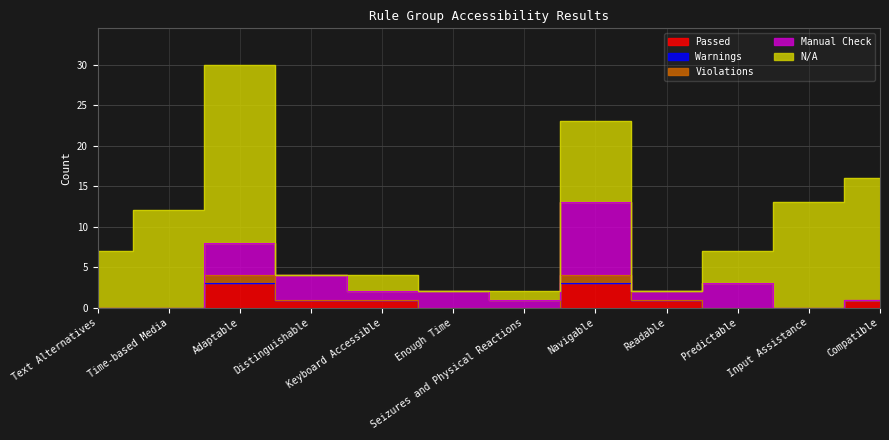

True or false: Violations and Warnings intersect in this chart.

False